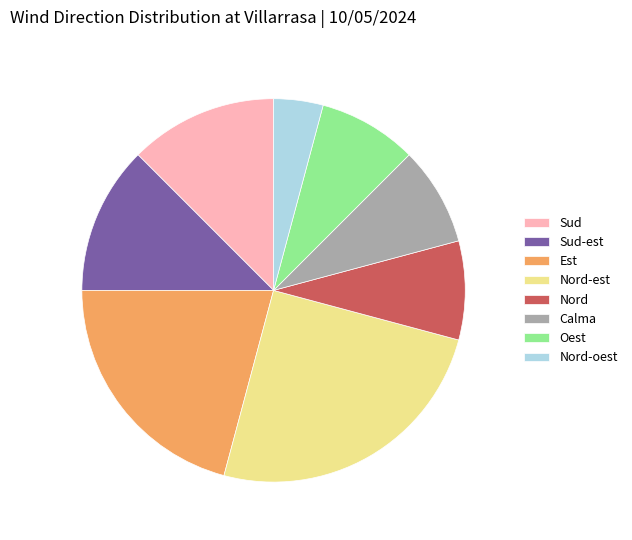

How many slices are in this pie chart?

8